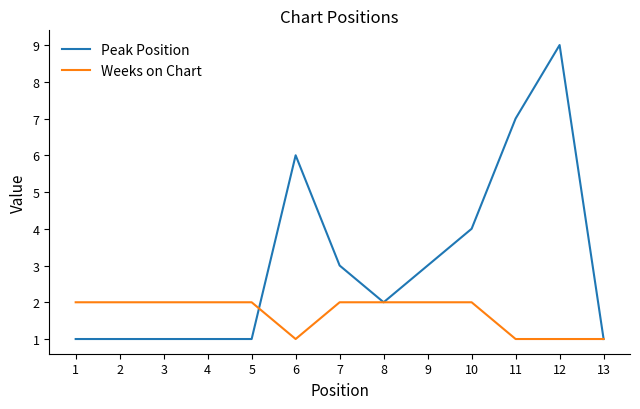

What is the difference between the second highest and second lowest values in the Weeks on Chart series?

1